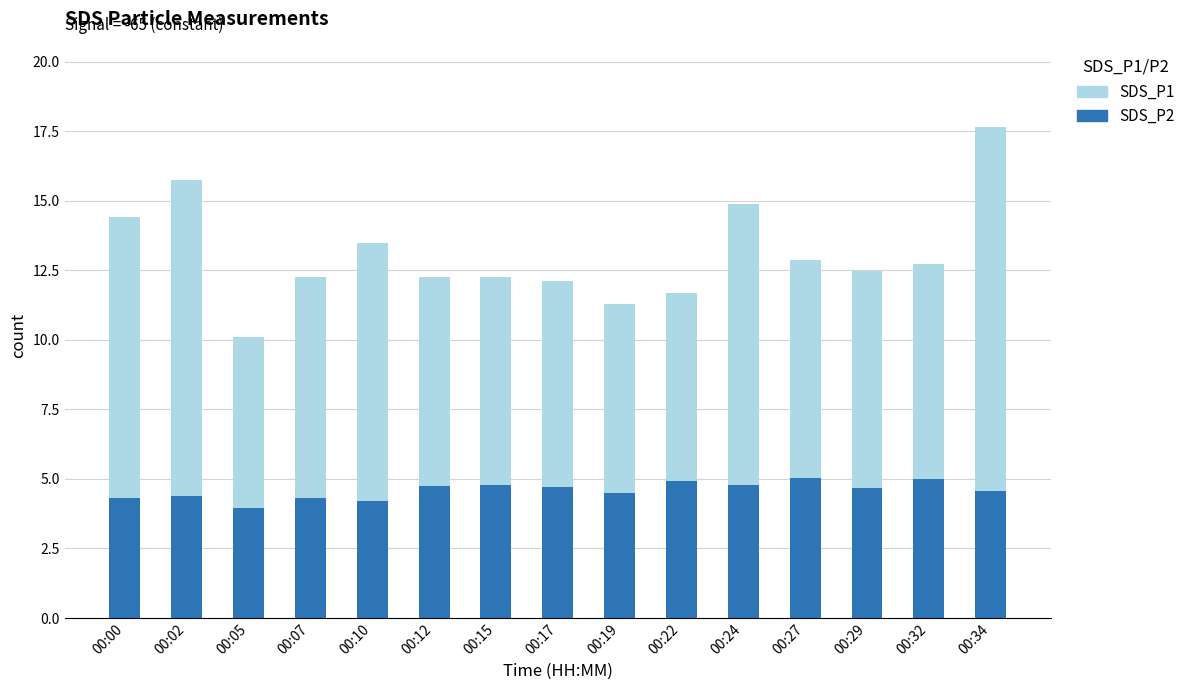

What is the total value across all series at 00:00?

14.4